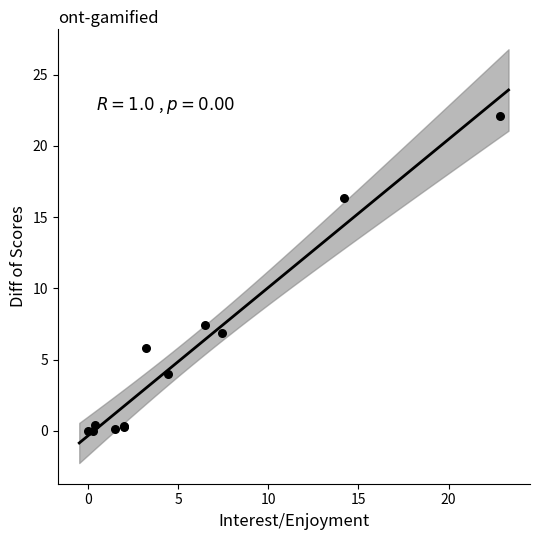

What Y value in the scatter plot is closest to 11?

7.4